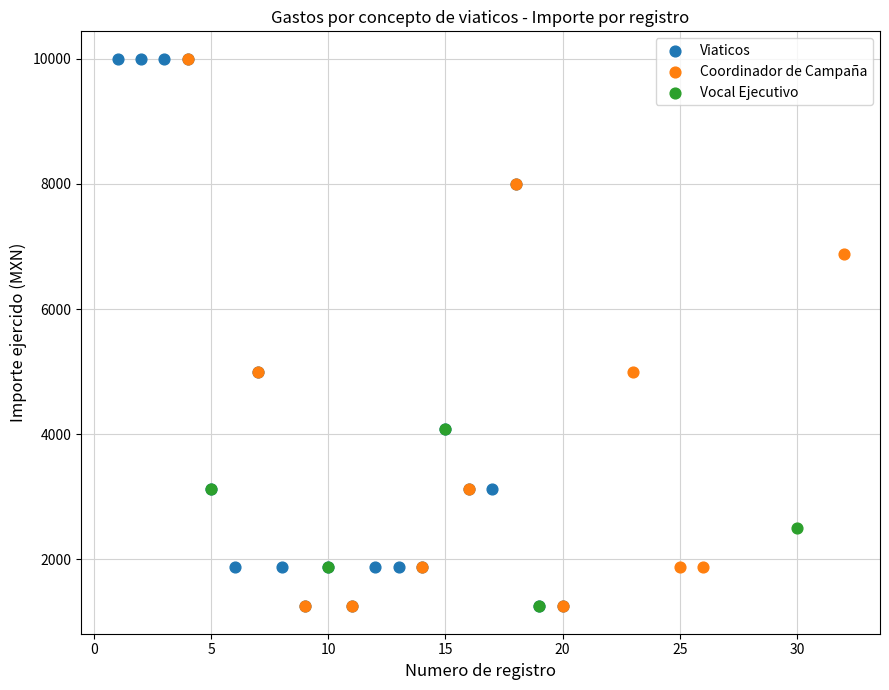

What are all the series names shown in the legend?

Viaticos, Coordinador de Campaña, Vocal Ejecutivo